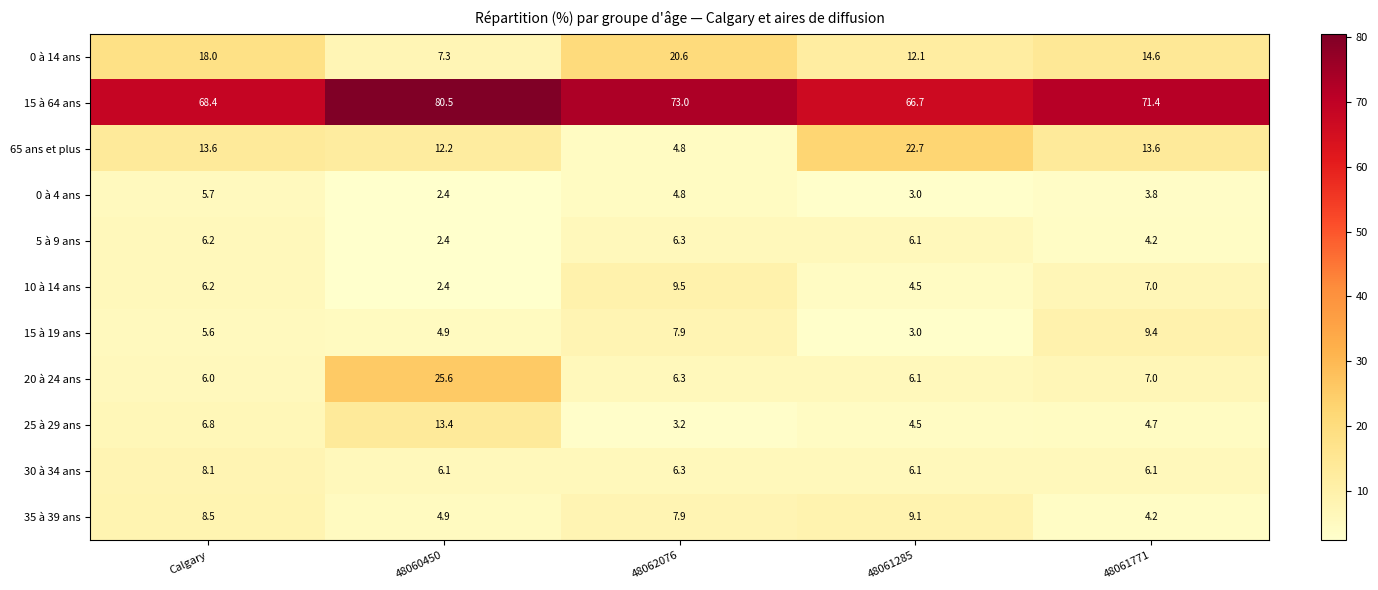

Is it true that 10 à 14 ans equals 2.4 at 48060450?

True